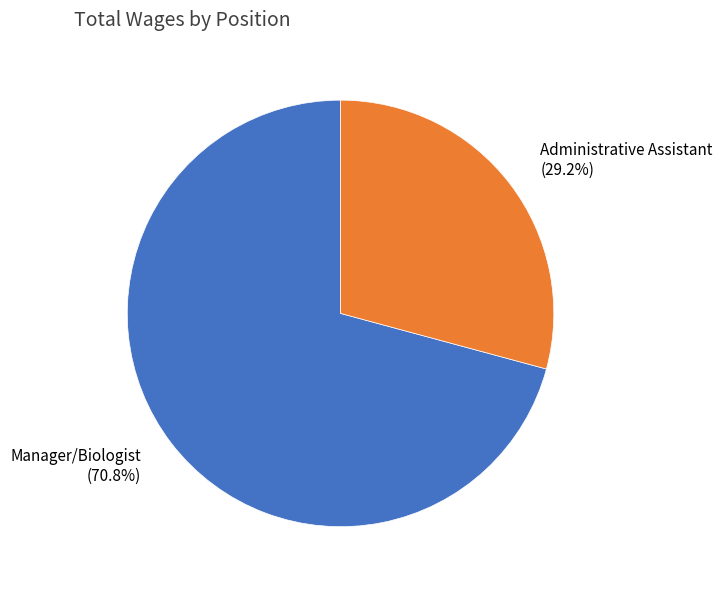

Rank the categories by value from lowest to highest.

Administrative Assistant, Manager/Biologist